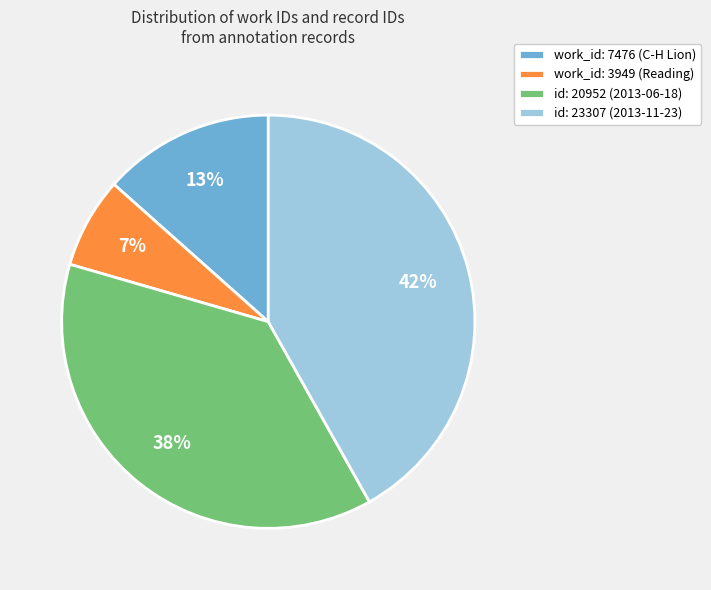

To the nearest percent, what portion does id: 20952 (2013-06-18) represent?

38%